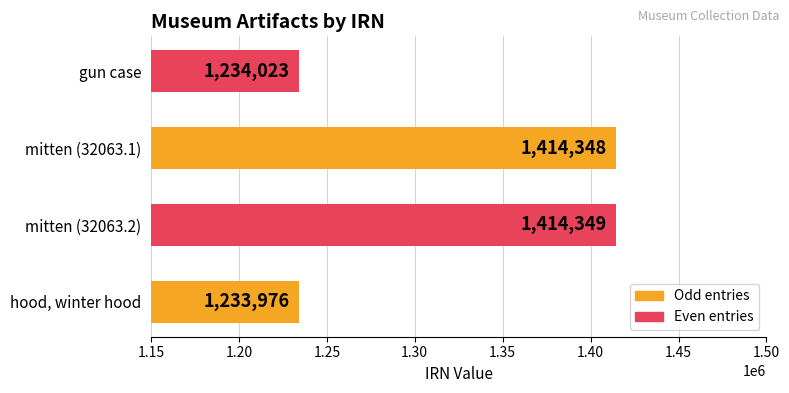

Where is the data nearest to the value 1324162?

gun case